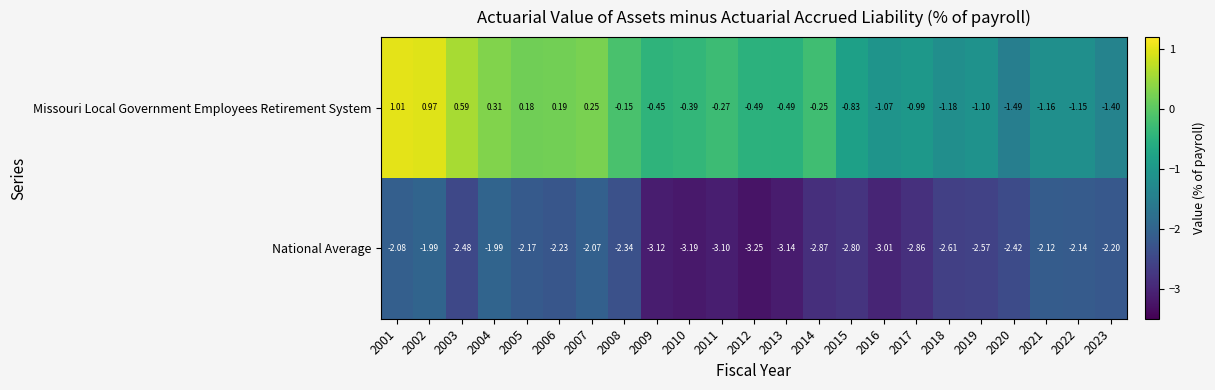

Between 2010 and 2015, which series saw the biggest shift?

Missouri Local Government Employees Retirement System